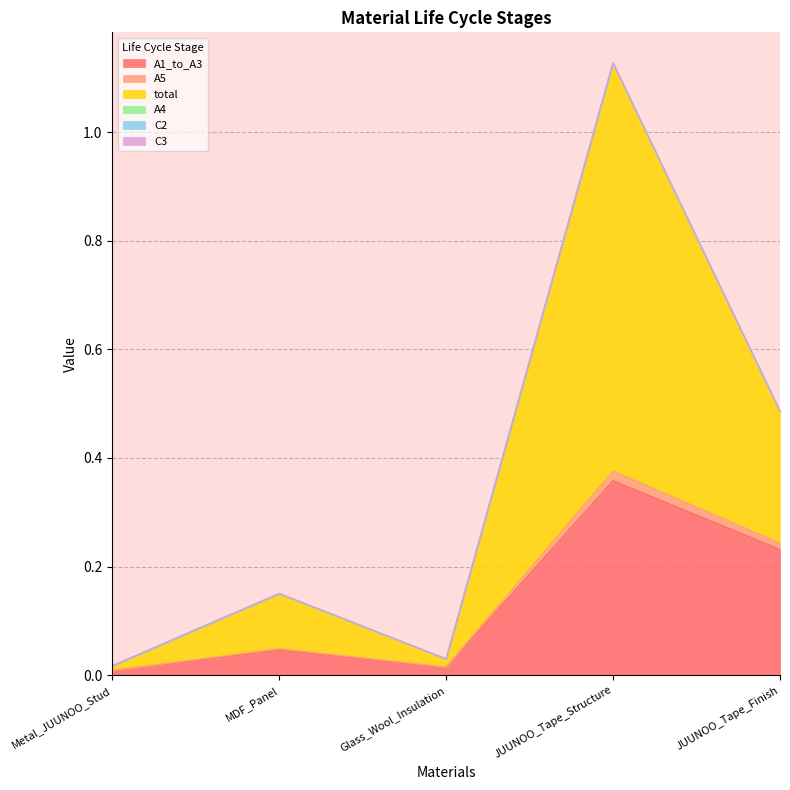

Where is total nearest to the value 0?

Metal_JUUNOO_Stud